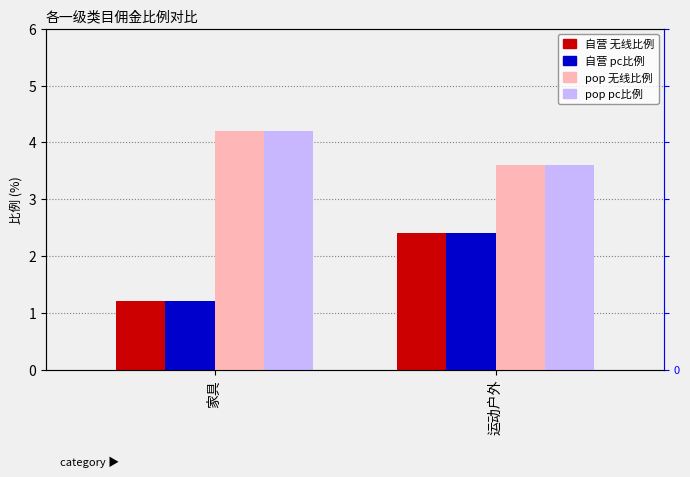

The 自营 无线比例 series shows 2.0 at 家具. True or false?

False